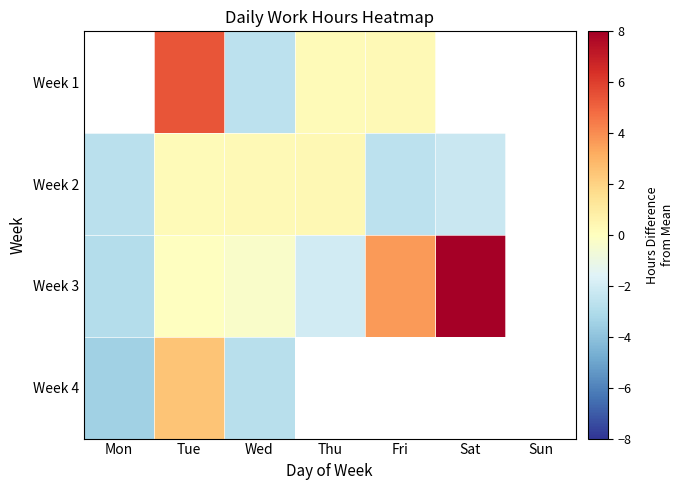

At which category is the sum across all series the highest?

Tue